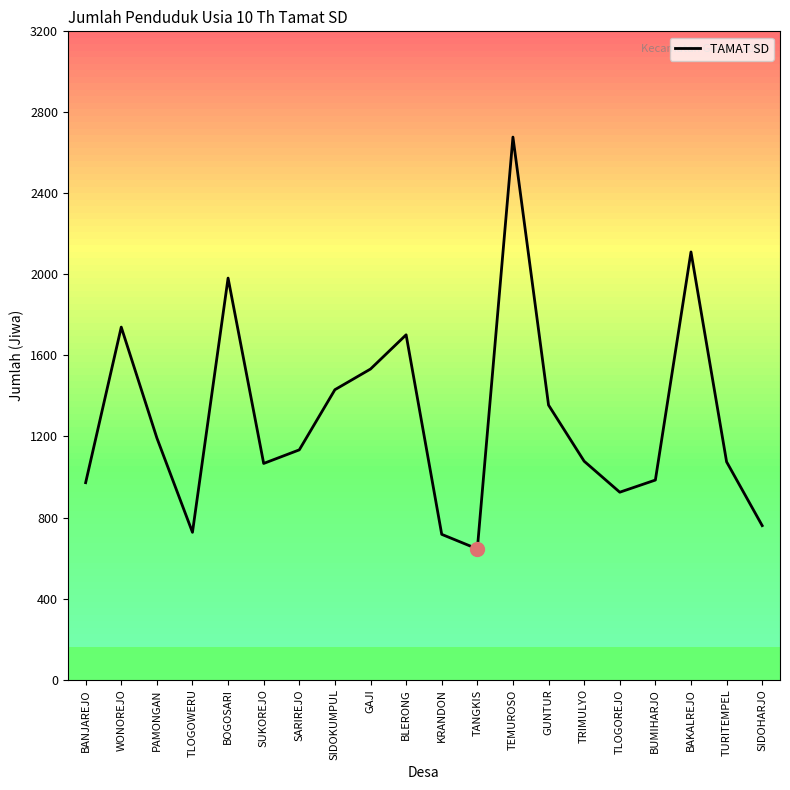

True or false: the data has more than 0 interior local peaks.

True